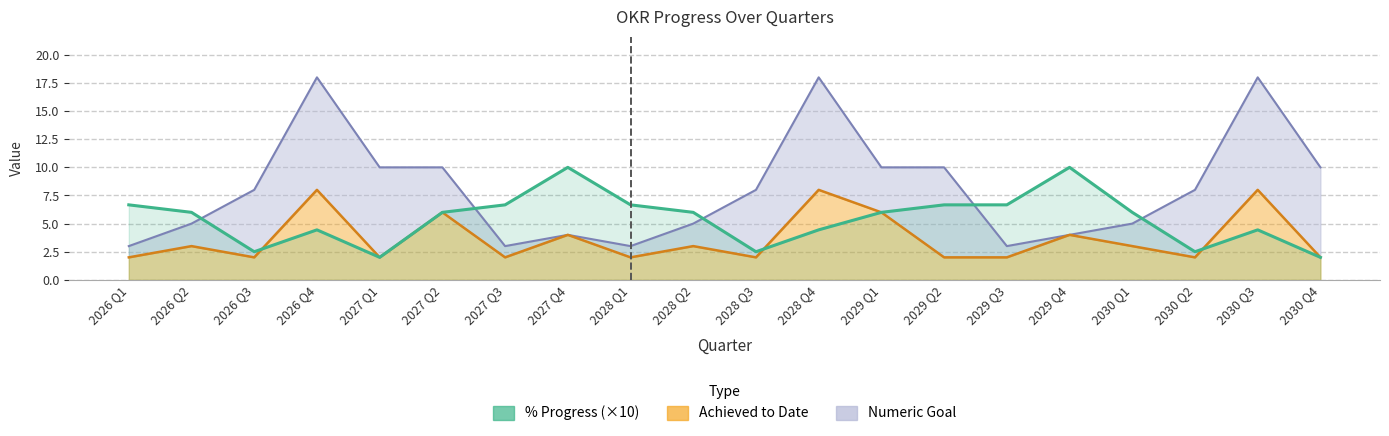

How many values are below 6?

8